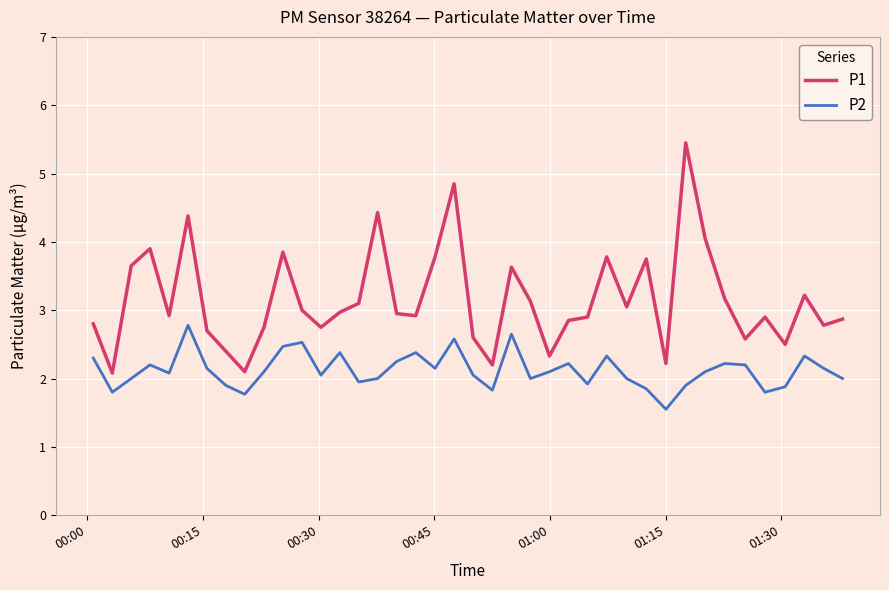

True or false: P1 and P2 cross at least once.

False